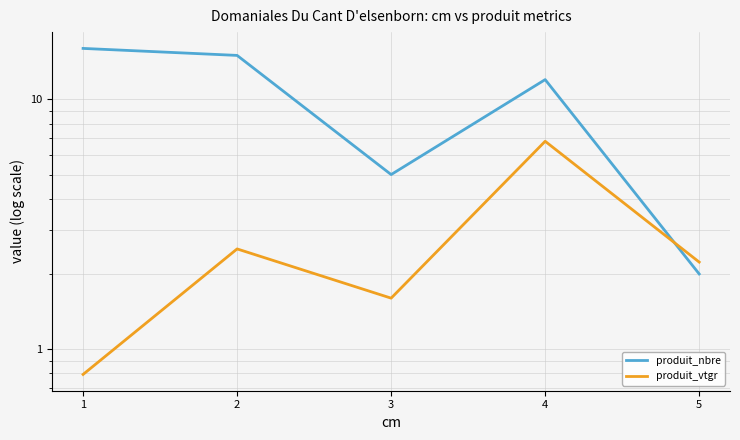

What value does the produit_nbre series have at 3?

5.0